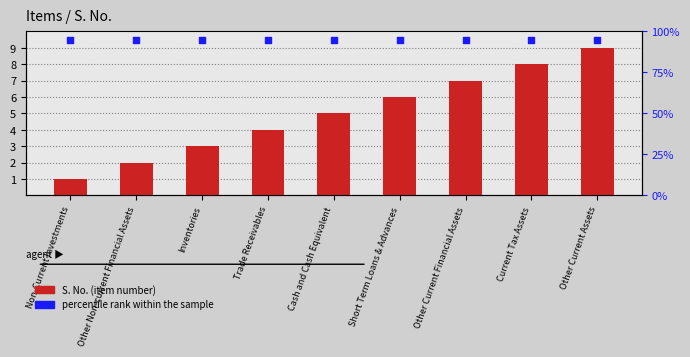

Is the value of S. No. (item number) at Inventories greater than the value of percentile rank within the sample at Inventories?

No